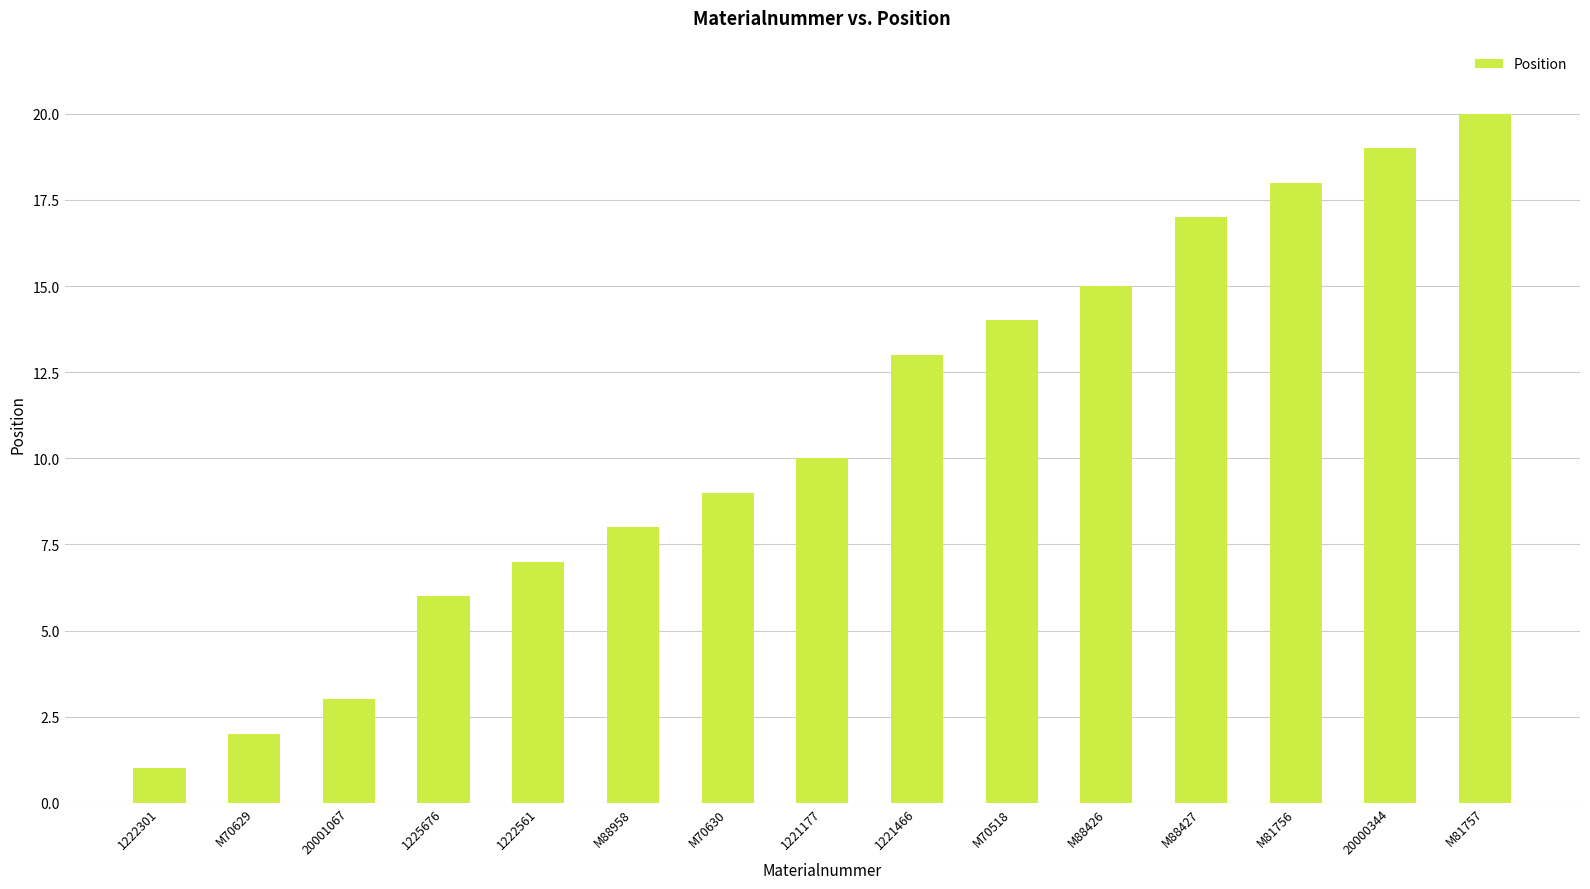

The value at M88427 is 17. True or false?

True